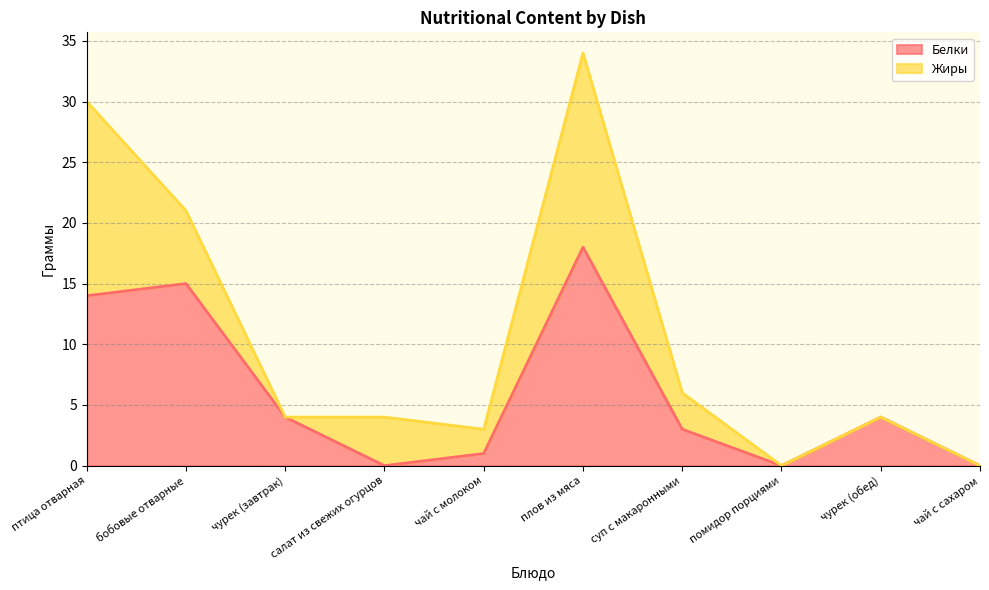

Rank the categories by value from highest to lowest.

плов из мяса, бобовые отварные, птица отварная, чурек (завтрак), чурек (обед), суп с макаронными, чай с молоком, салат из свежих огурцов, помидор порциями, чай с сахаром